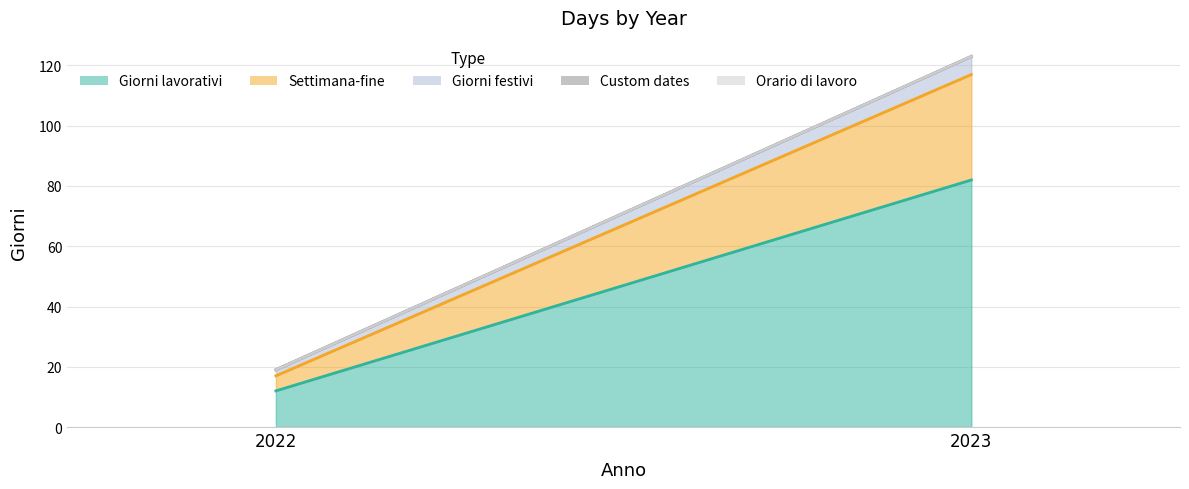

At which category does the chart reach its minimum across all series?

2022